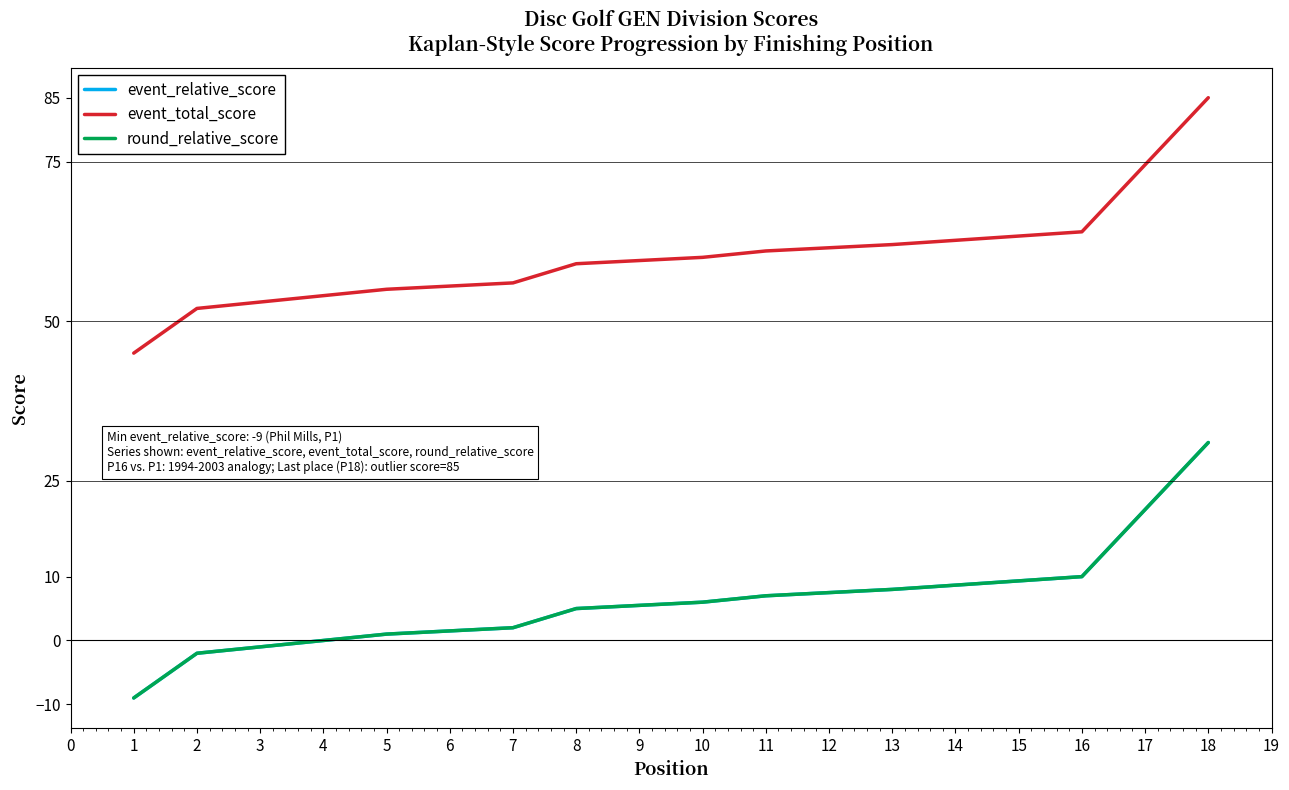

How many lines are shown in the chart?

3